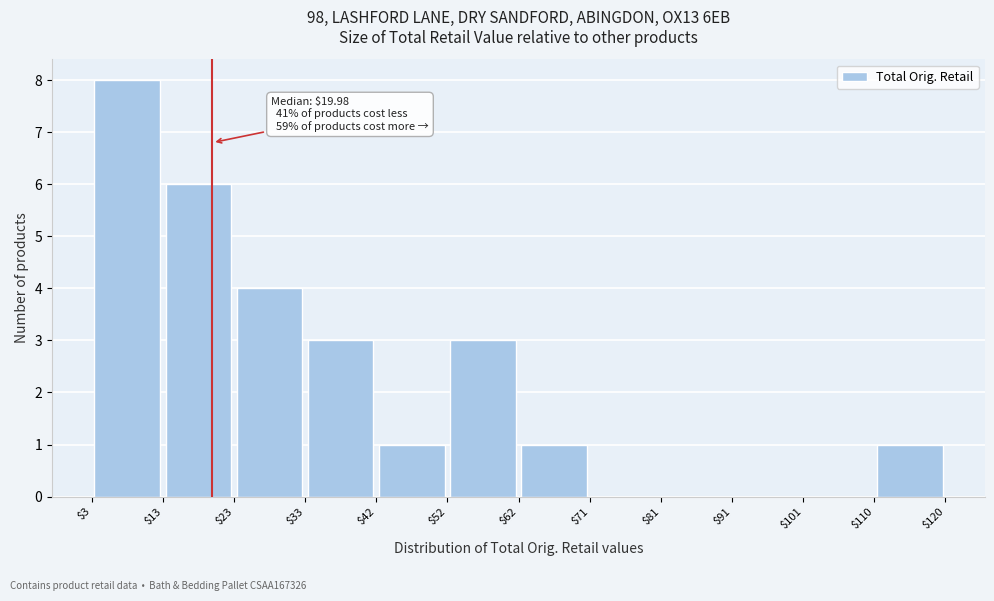

Over which range of the x-axis is the bar tallest?

$3 to $13